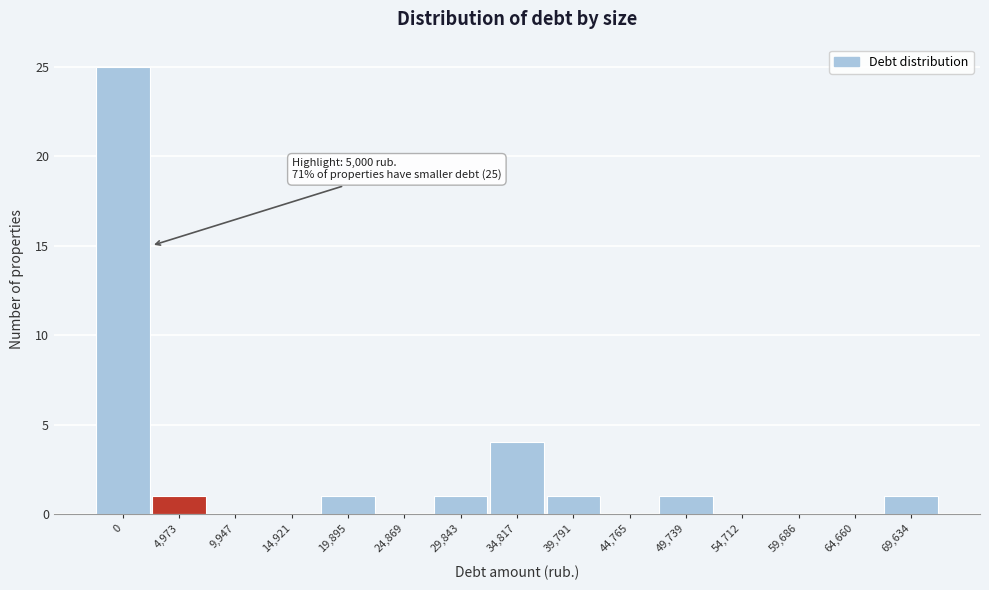

The value at 0 is 25. True or false?

True